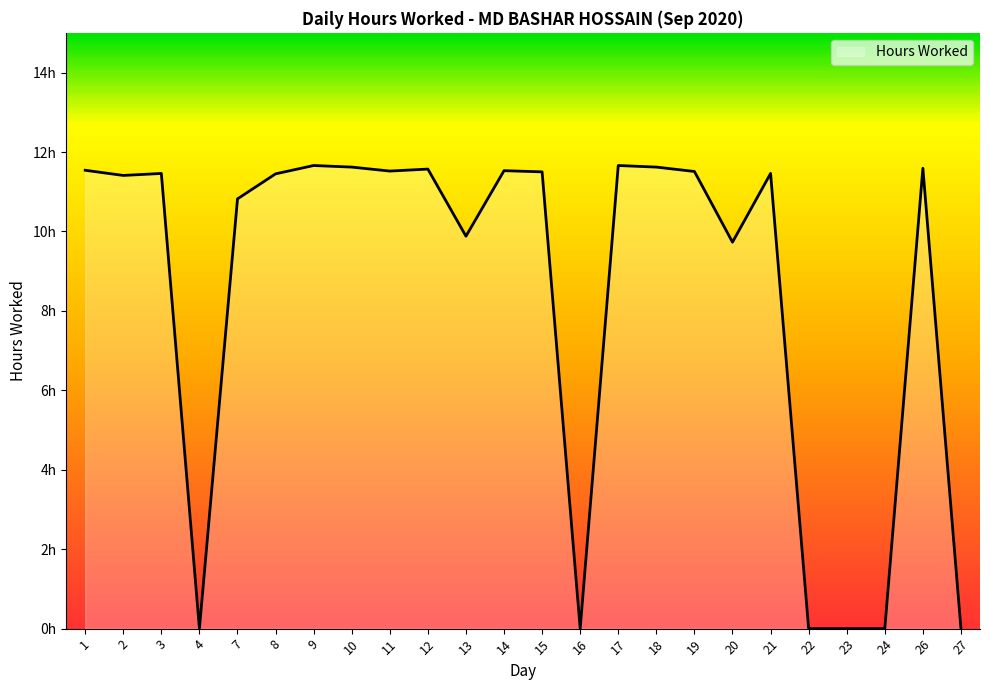

What is the value of the 2nd point from the left?

11.4